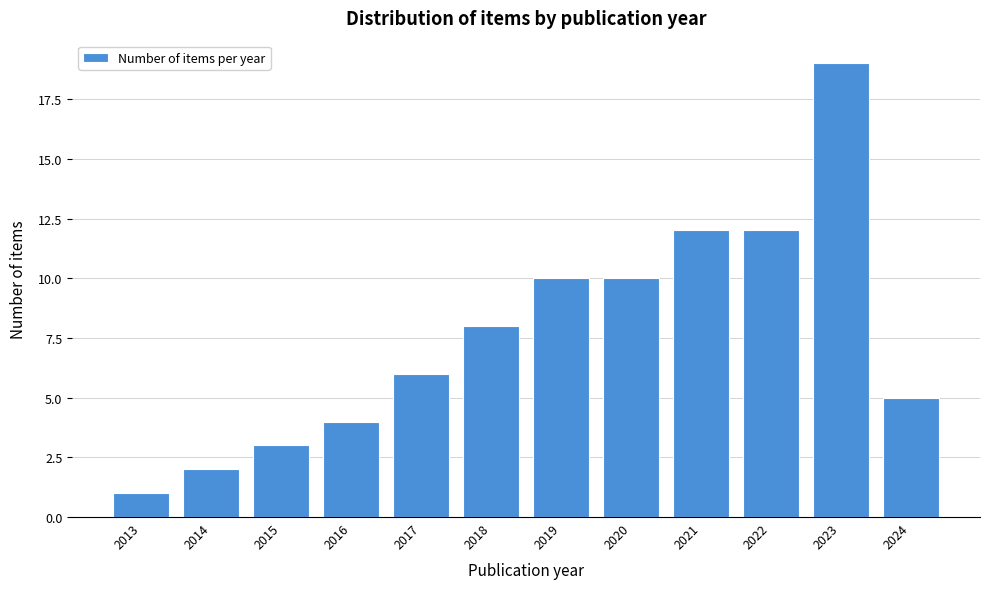

Reading left to right, list all the values displayed in this chart.

1	2	3	4	6	8	10	10	12	12	19	5